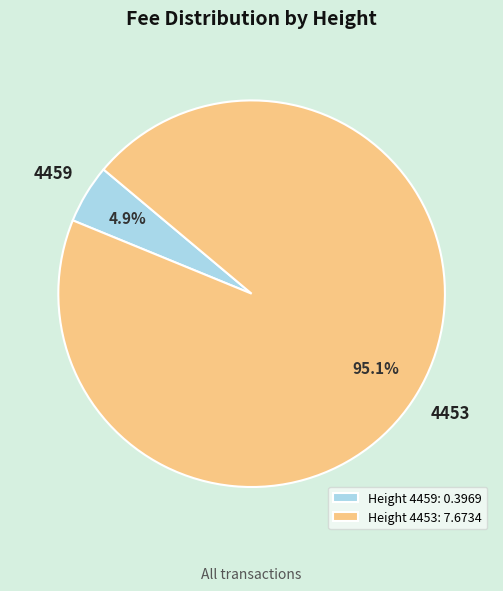

The 4459 slice represents 5% of the pie. True or false?

True